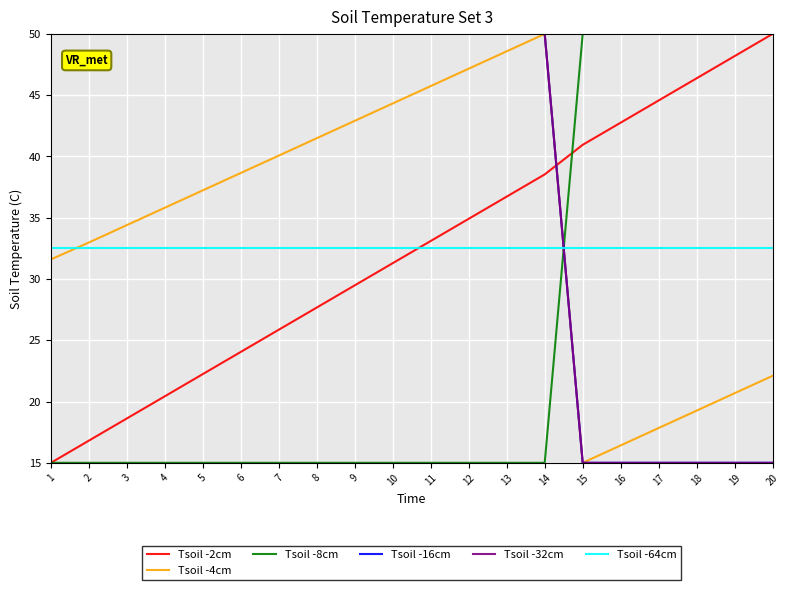

At which category is the sum across all series the highest?

14